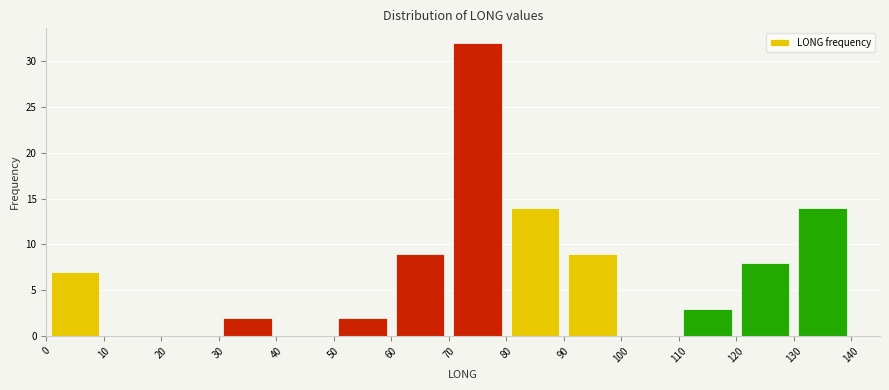

Reading left to right, transcribe this chart: for each bar, give the range it covers on the x-axis and its height. The values are not printed on the chart, so give them approximately, as read against the axis.

0 to 10: 7
10 to 20: 0
20 to 30: 0
30 to 40: 2
40 to 50: 0
50 to 60: 2
60 to 70: 9
70 to 80: 32
80 to 90: 14
90 to 100: 9
100 to 110: 0
110 to 120: 3
120 to 130: 8
130 to 140: 14